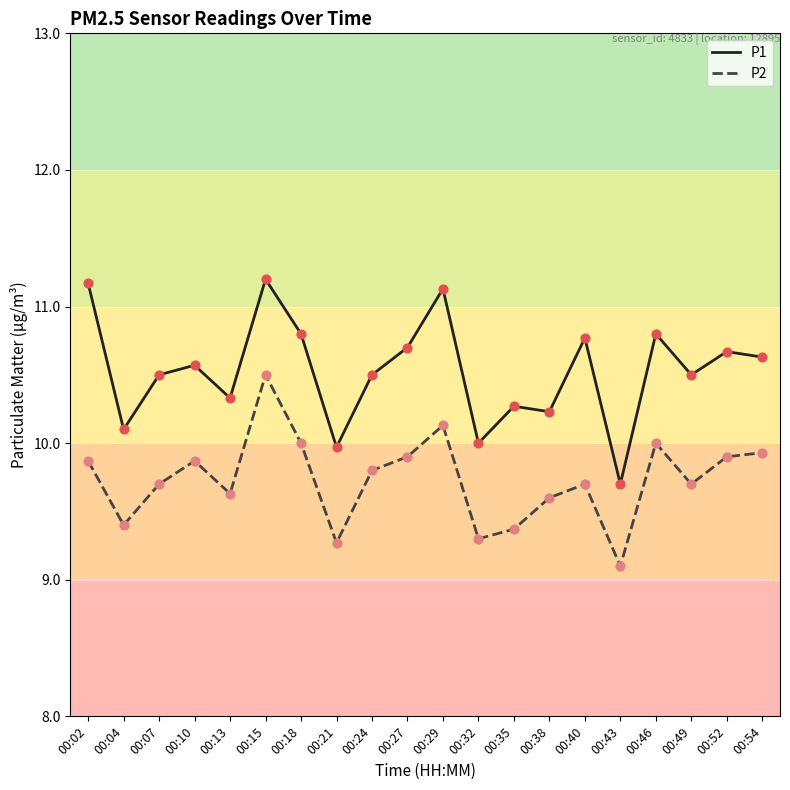

Is the value of P1 at 00:43 greater than the value of P2 at 00:21?

Yes